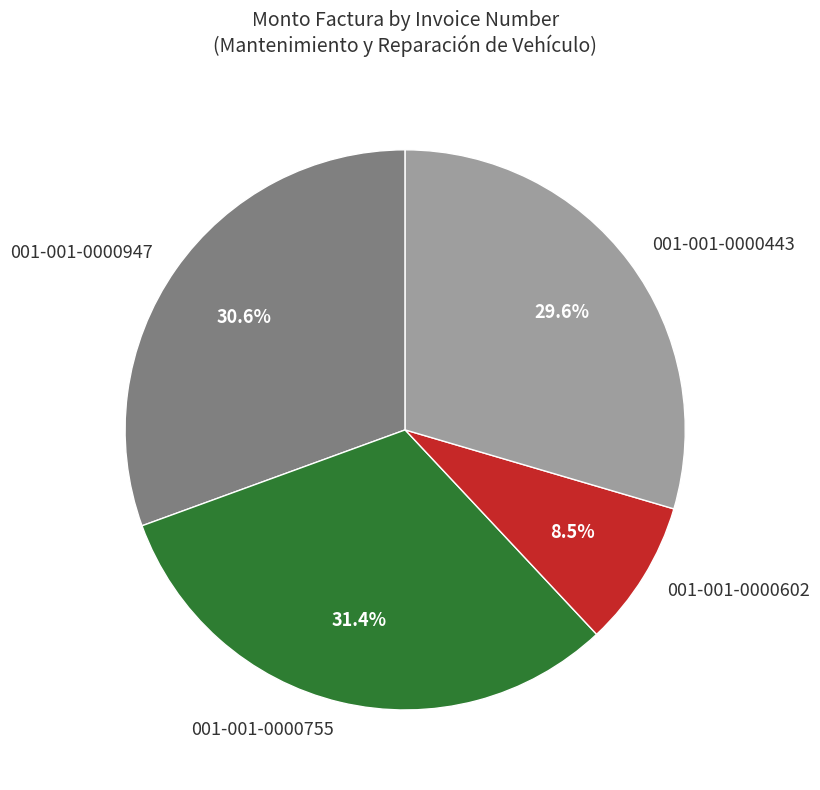

Rank the categories by value from lowest to highest.

001-001-0000602, 001-001-0000443, 001-001-0000947, 001-001-0000755